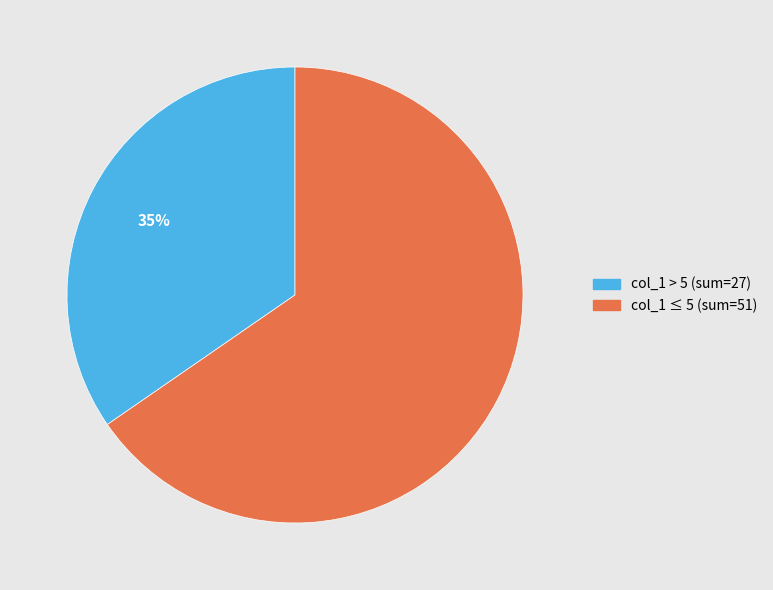

To the nearest percent, what is the average slice percentage?

50%